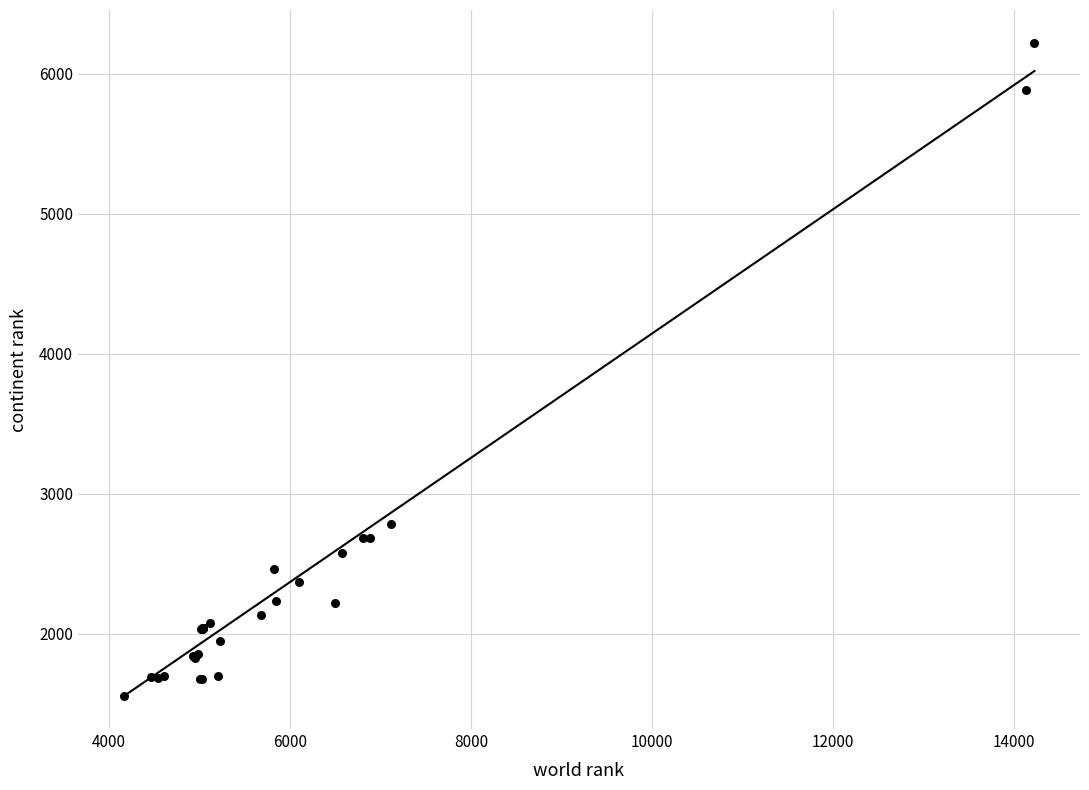

What Y value in the scatter plot is closest to 3890?

2787